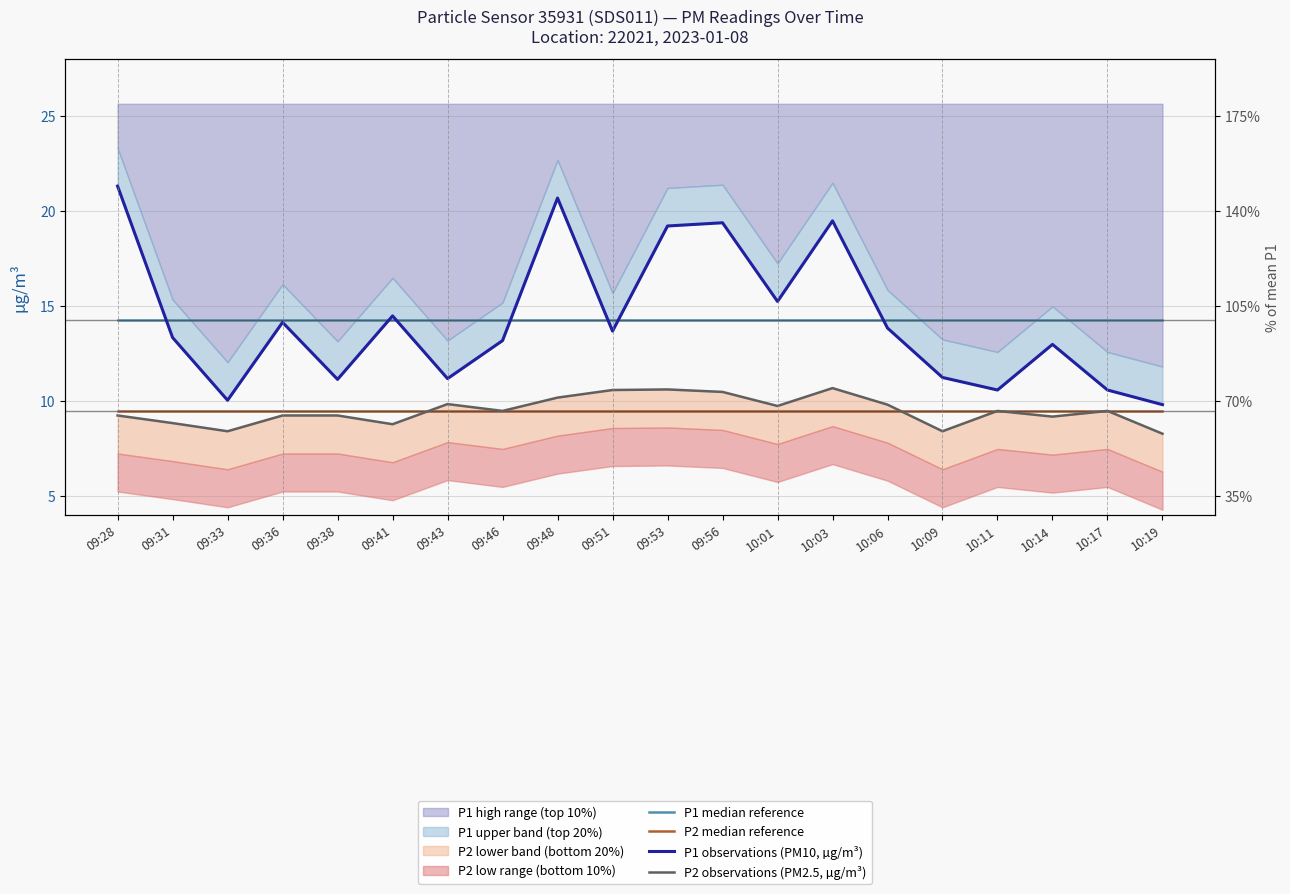

What is the sum of all P2 median reference values?

189.8